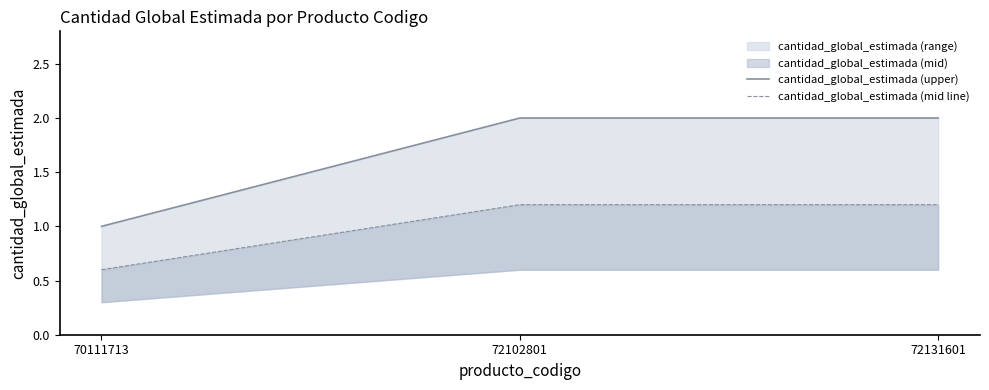

Reading right to left, transcribe all the data shown in this chart.

cantidad_global_estimada (upper): 72131601=2.0	72102801=2.0	70111713=1.0
cantidad_global_estimada (mid line): 72131601=1.2	72102801=1.2	70111713=0.6